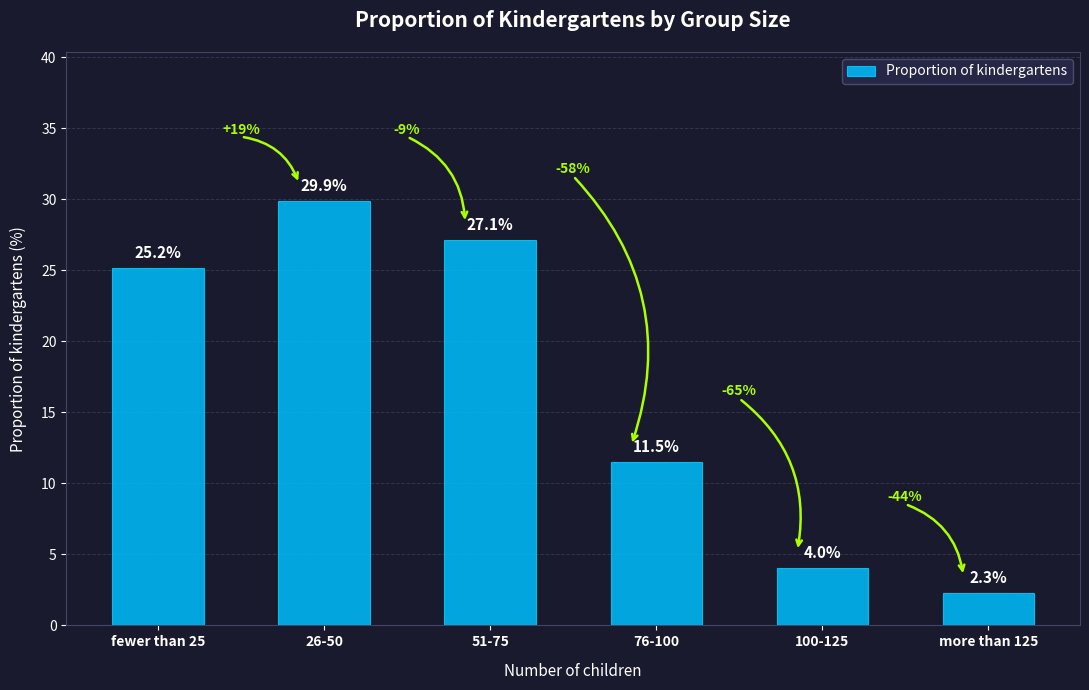

Reading left to right, what are all the values shown in this chart?

25.2	29.9	27.1	11.5	4.0	2.3